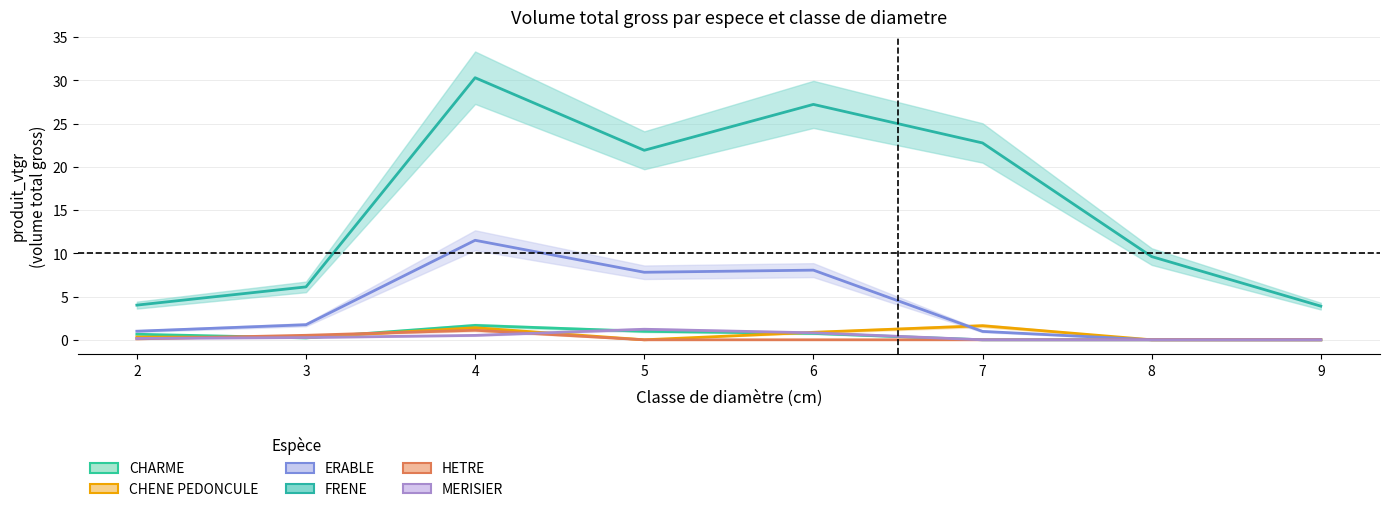

What is the difference between the maximum and minimum values in the HETRE series?

1.1